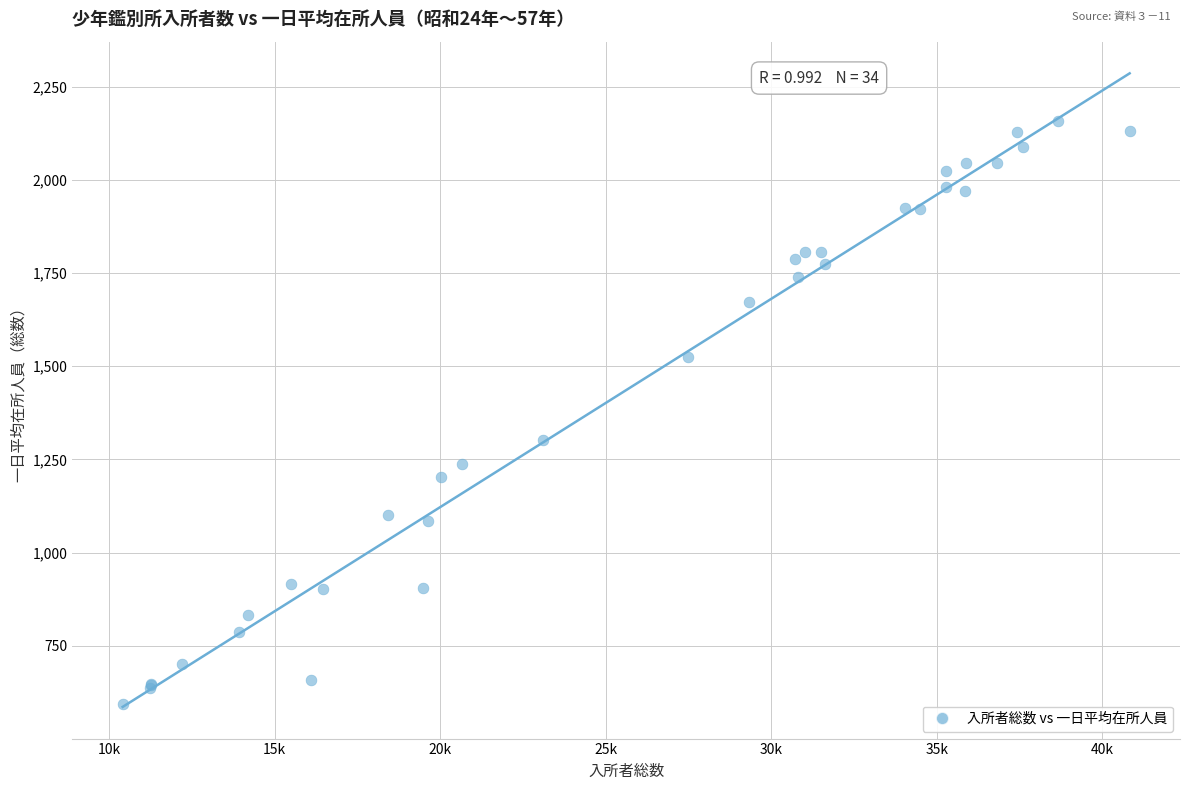

What Y value in the scatter plot is closest to 1375?

1303